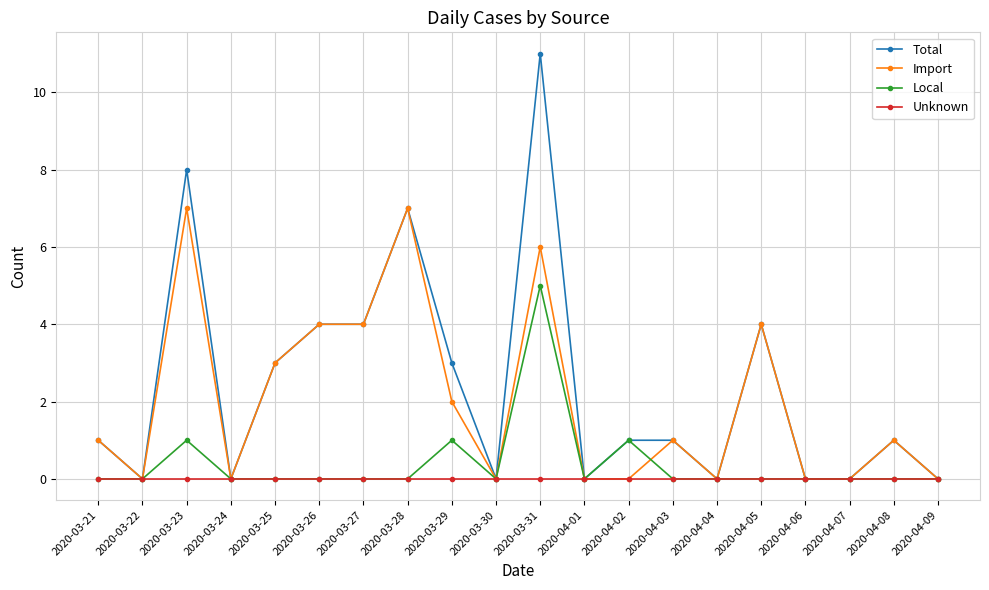

What position from the left is 2020-03-22?

2